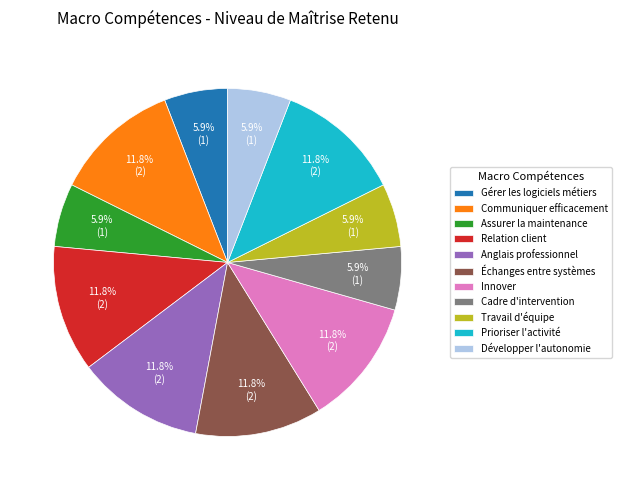

How many slices are in this pie chart?

11